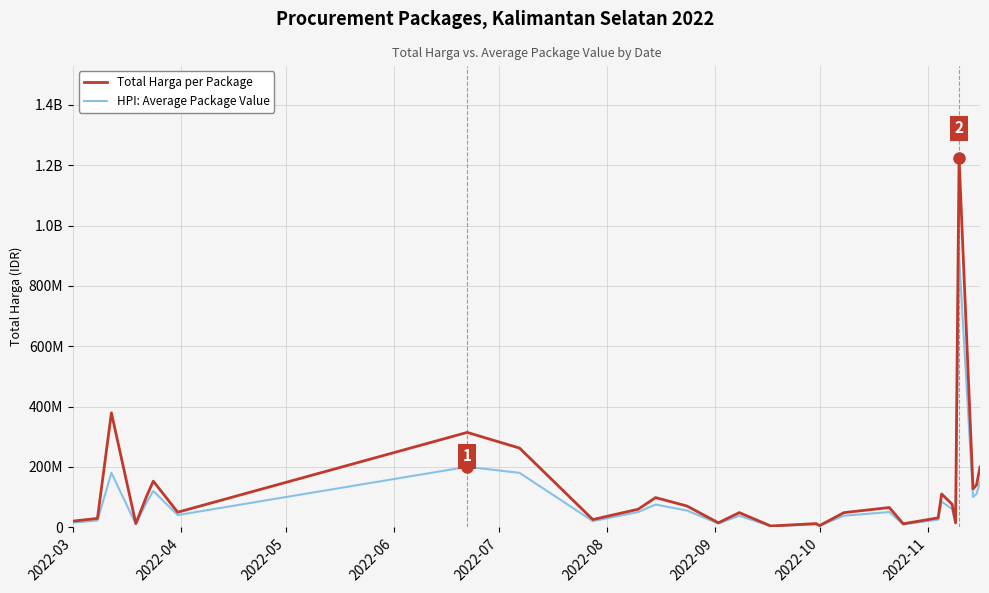

Reading right to left, what are all the values shown in this chart?

Total Harga per Package: 199200000	139800000	127000000	1224682000	14750000	75920000	110000000	30800000	11100000	65000000	48140000	5093000	11800000	3825000	48140000	14400000	70000000	98000000	59375000	25200000	262118150	314121780	49478000	152477000	100000000	12000000	379075000	29000000	19950000
HPI: Average Package Value: 150000000	110000000	100000000	900000000	12000000	60000000	85000000	25000000	9000000	50000000	38000000	4000000	9000000	3000000	38000000	12000000	55000000	75000000	50000000	20000000	180000000	200000000	40000000	120000000	80000000	10000000	180000000	22000000	15000000